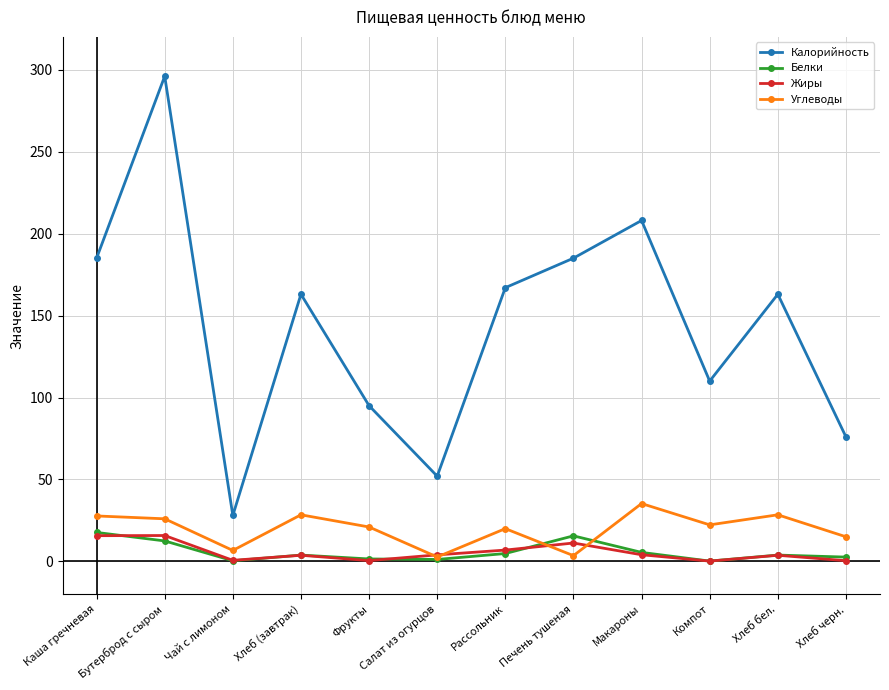

At which category is the sum across all series the highest?

Бутерброд с сыром